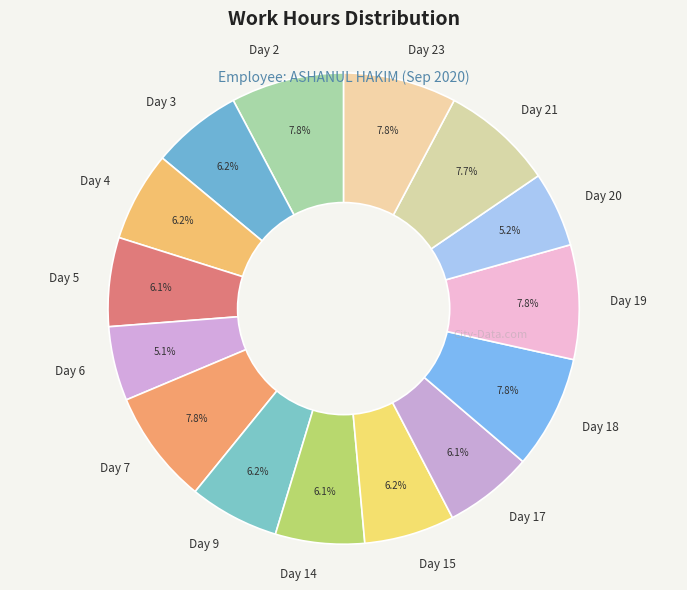

Does Day 9 represent more than half of the total?

No